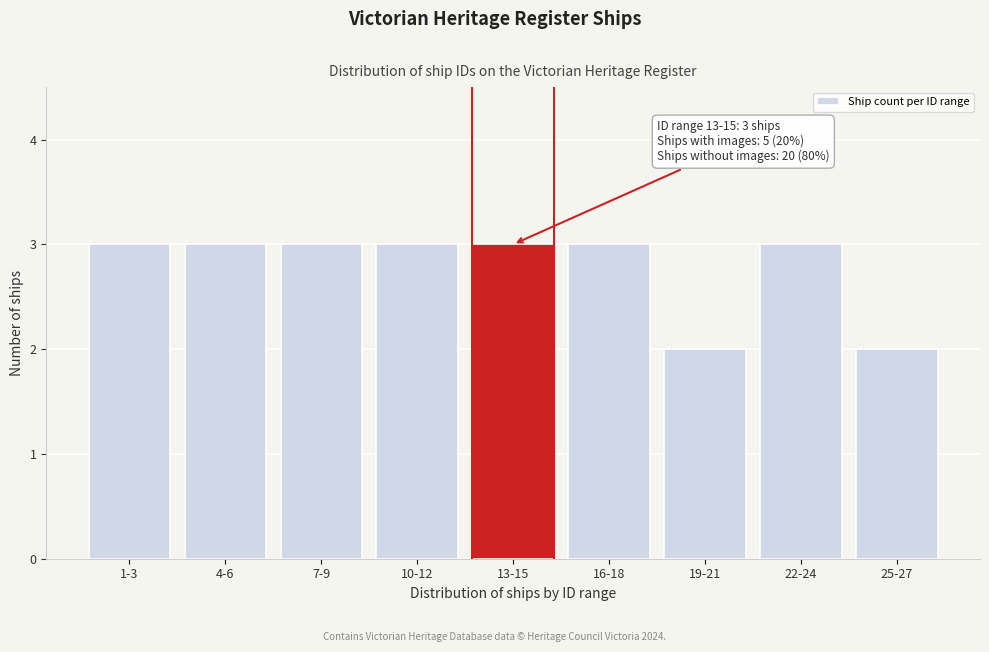

Reading right to left, extract all data points from this chart.

25-27=2	22-24=3	19-21=2	16-18=3	13-15=3	10-12=3	7-9=3	4-6=3	1-3=3